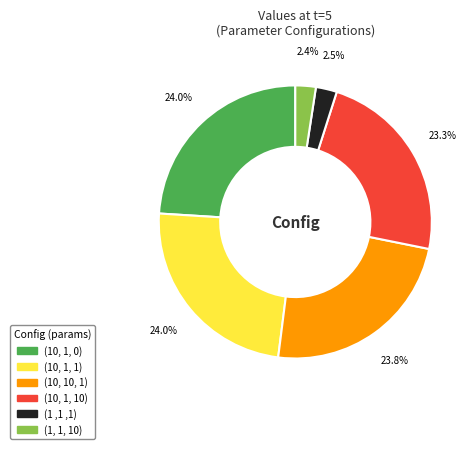

Approximately how many times larger is the value at (1, 1, 10) compared to (10, 1, 10)?

0.1